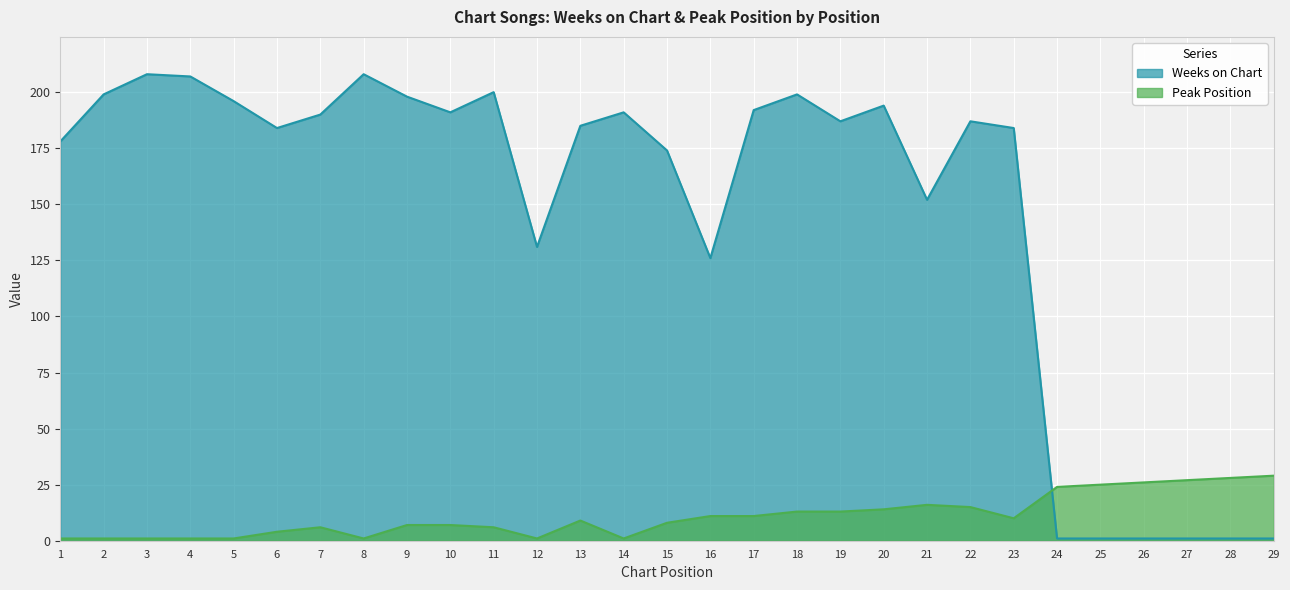

Does the chart display data point markers on the line(s)?

No